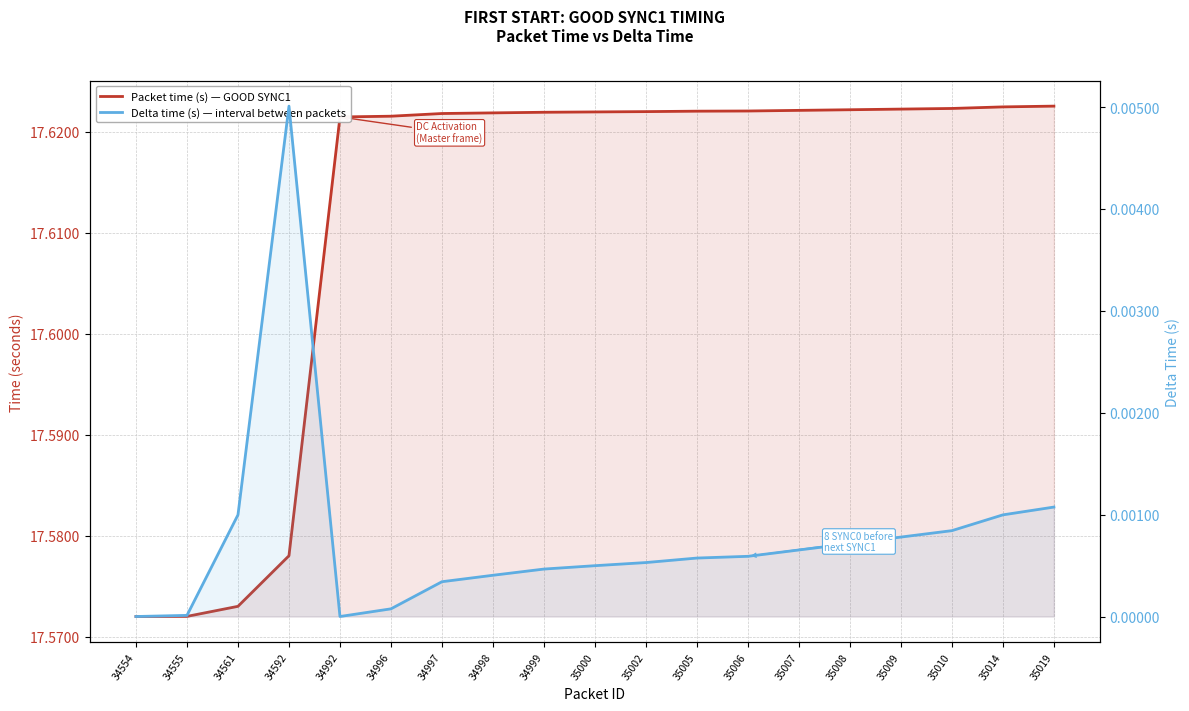

What are all the series names shown in the legend?

Packet time (s), Delta time (s)